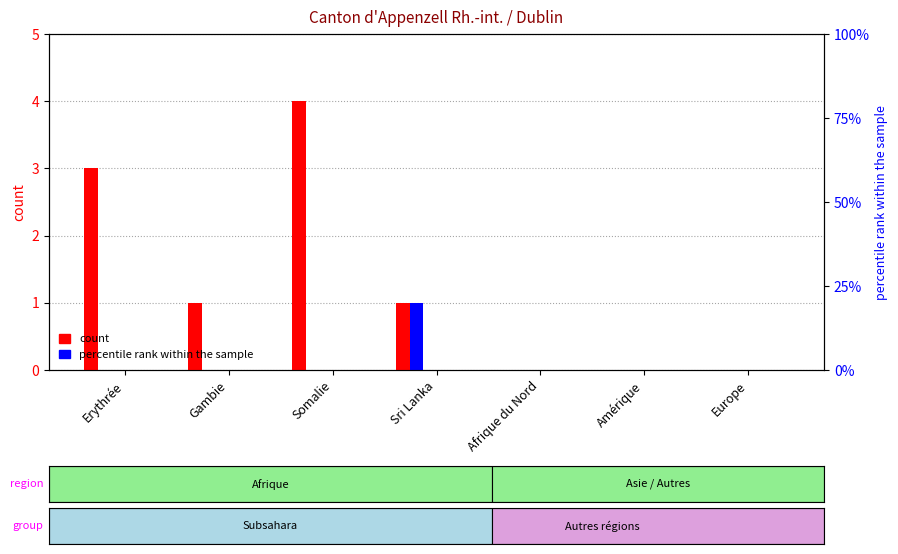

How many bars are there in total?

42